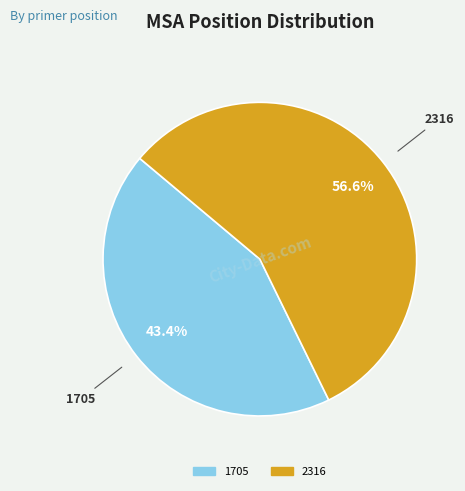

Which slice is the largest?

2316